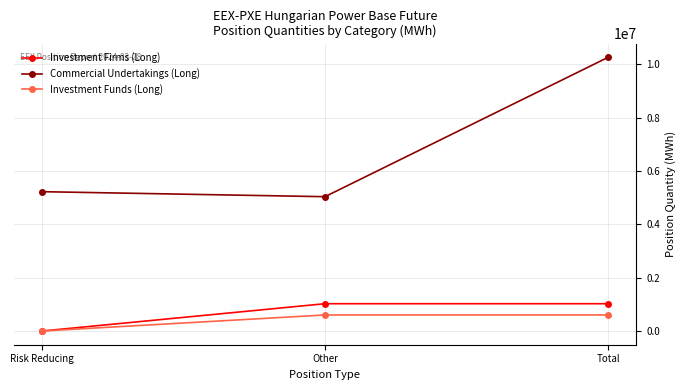

Does the chart display data point markers on the line(s)?

Yes